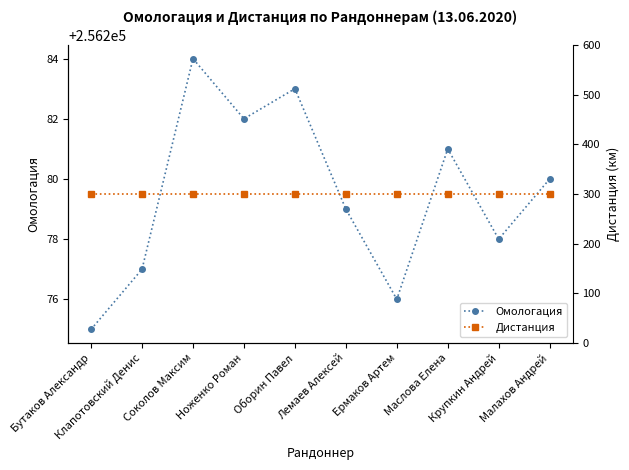

Which series has the largest total across all categories?

Омологация